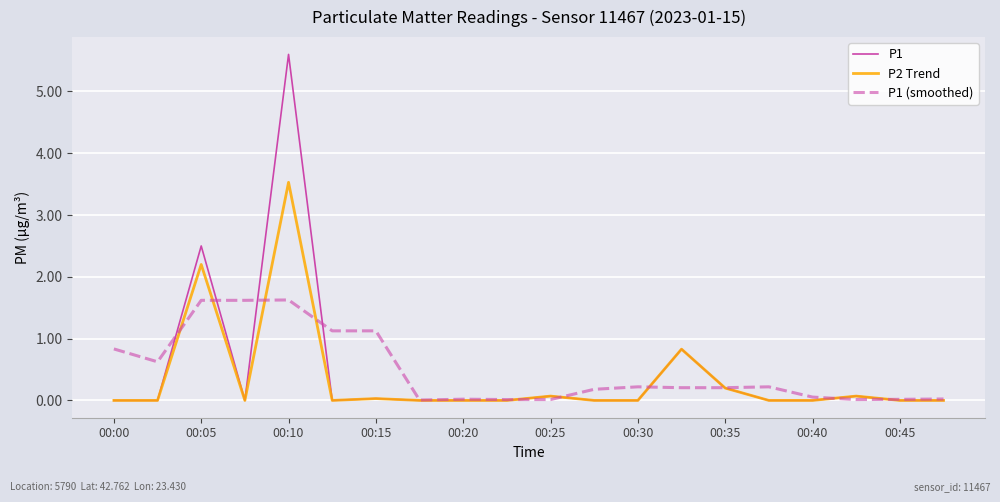

List the series in order of their peak value, lowest first.

P1 (smoothed), P2 Trend, P1